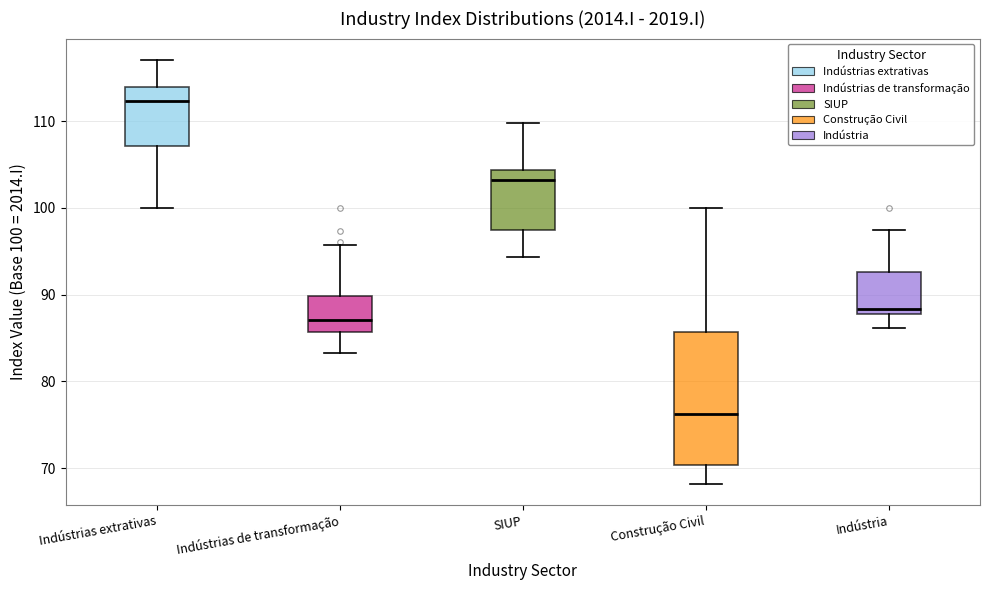

Which box has the highest median line?

Indústrias extrativas